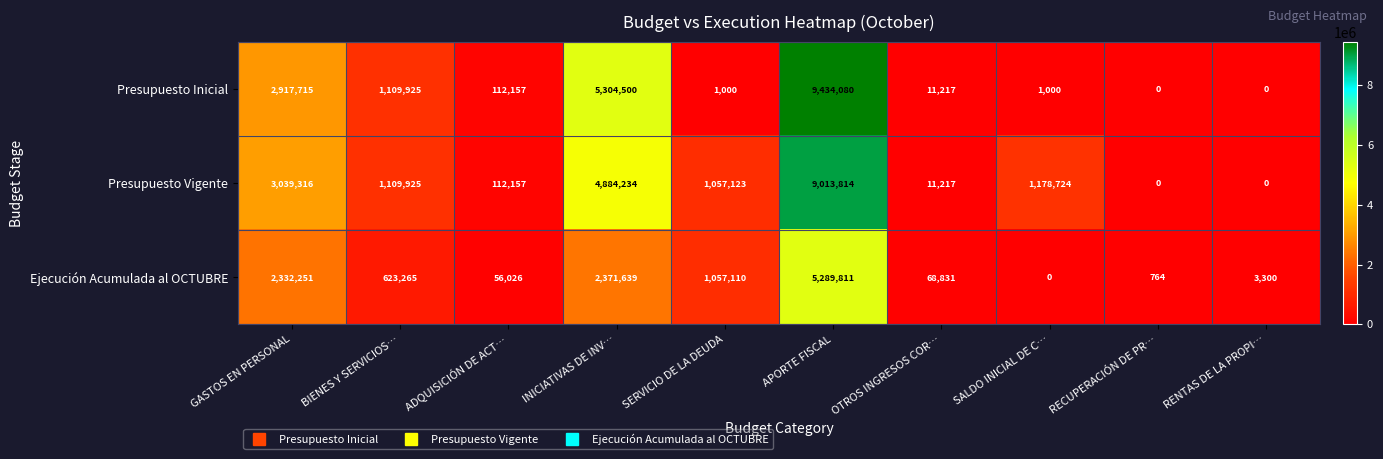

At which category is the sum across all series the highest?

APORTE FISCAL